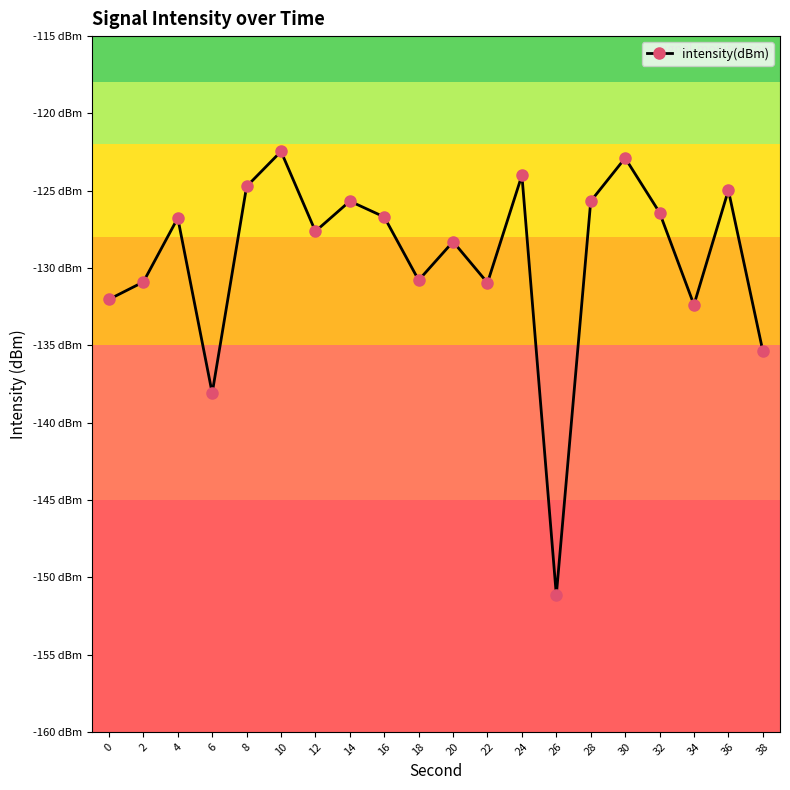

Which label corresponds to the smallest value in the chart?

26